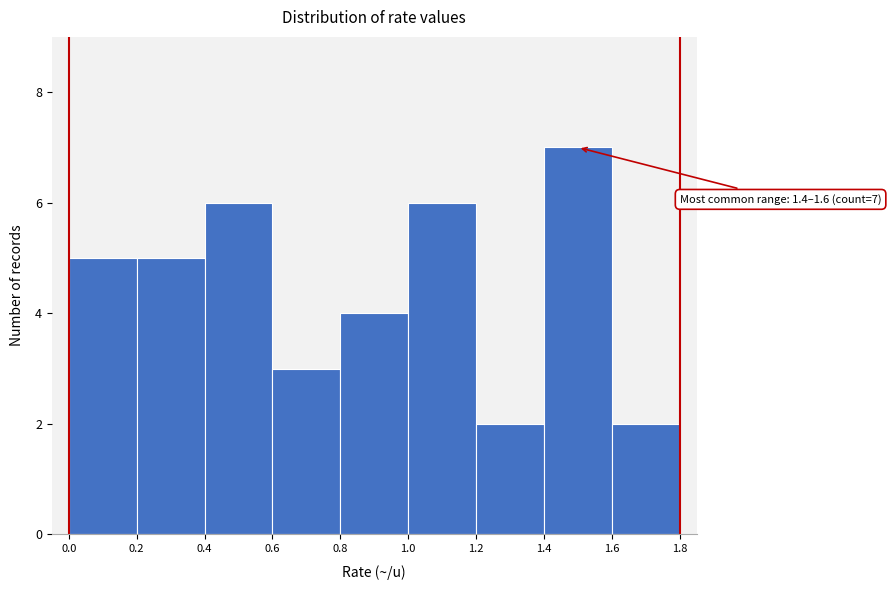

Which range on the x-axis has the tallest bar?

1.4 to 1.6